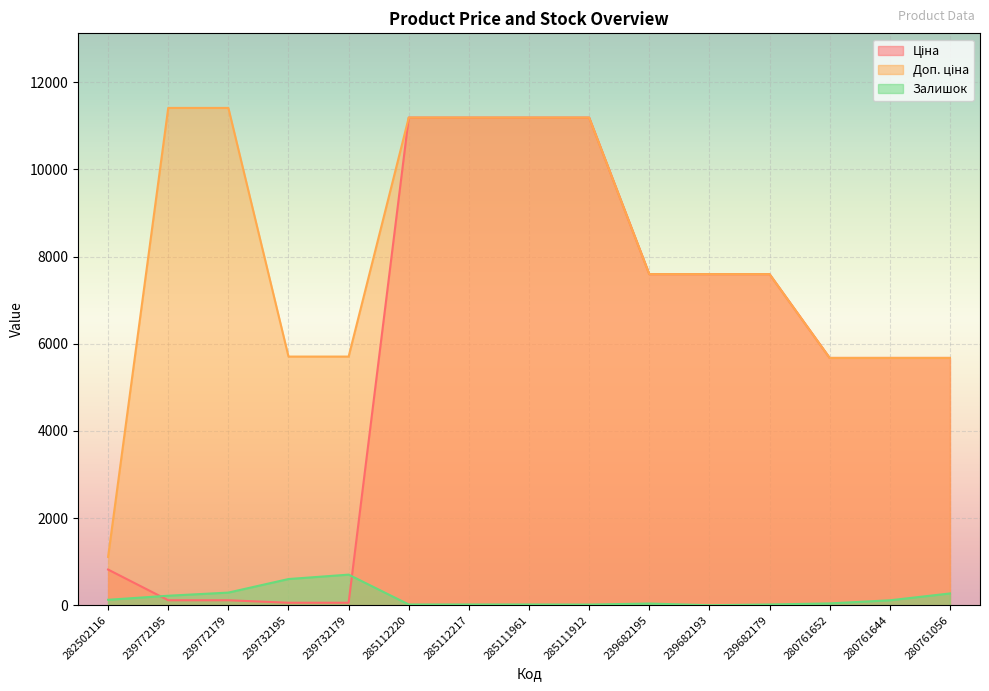

What is the average value of the Залишок series?

165.5